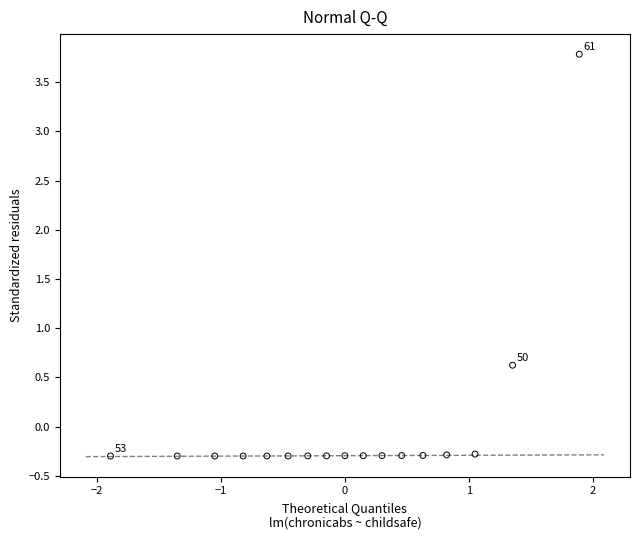

What Y value in the scatter plot is closest to 1?

0.6